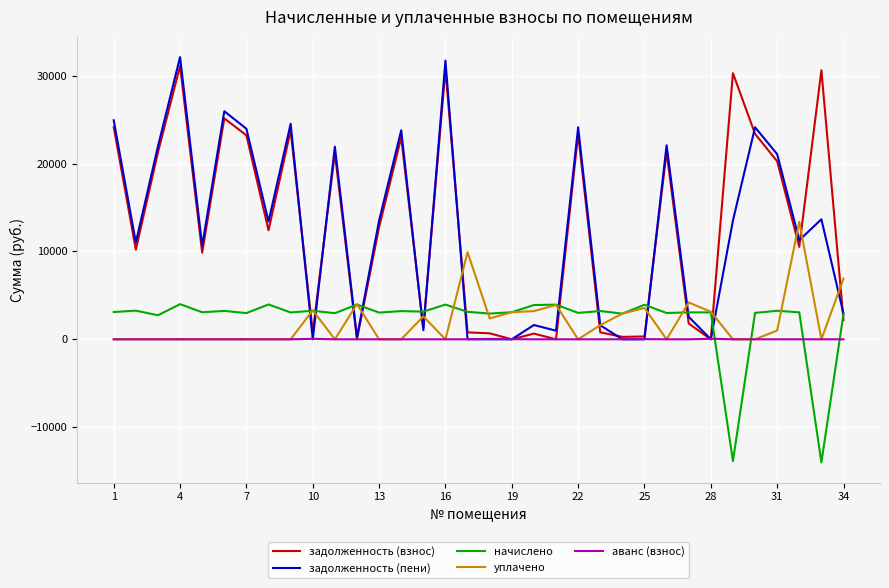

What is the maximum value shown in the chart?

32111.3